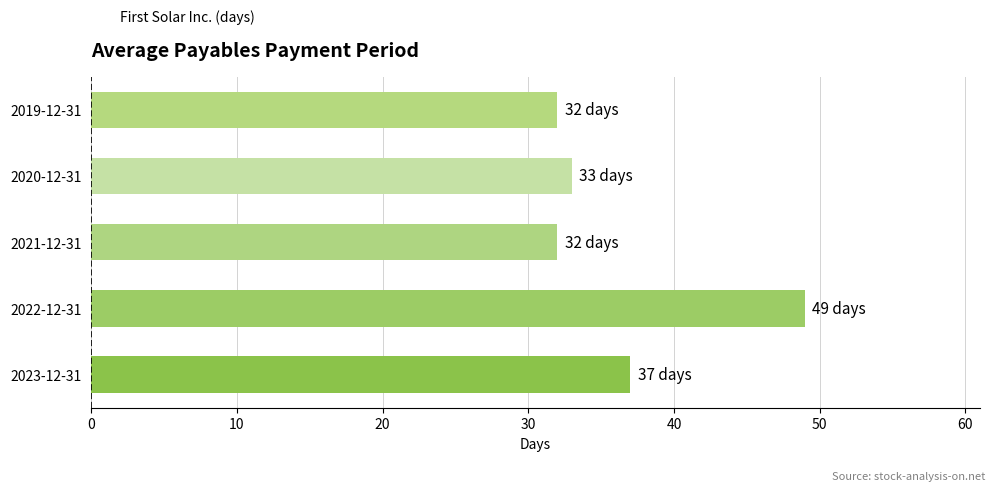

How many bars are there in total?

5